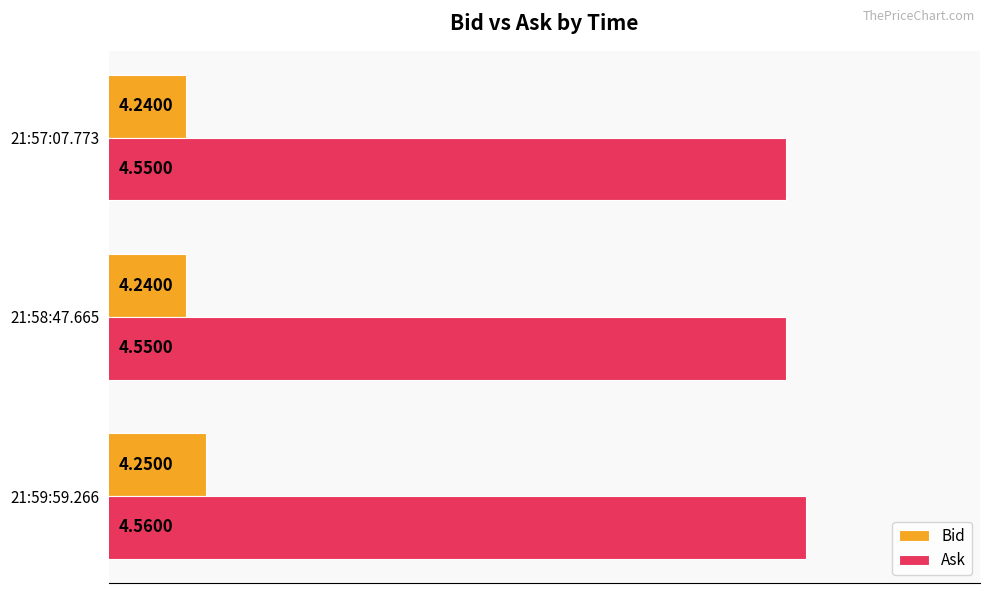

Which series has the largest total across all categories?

Ask